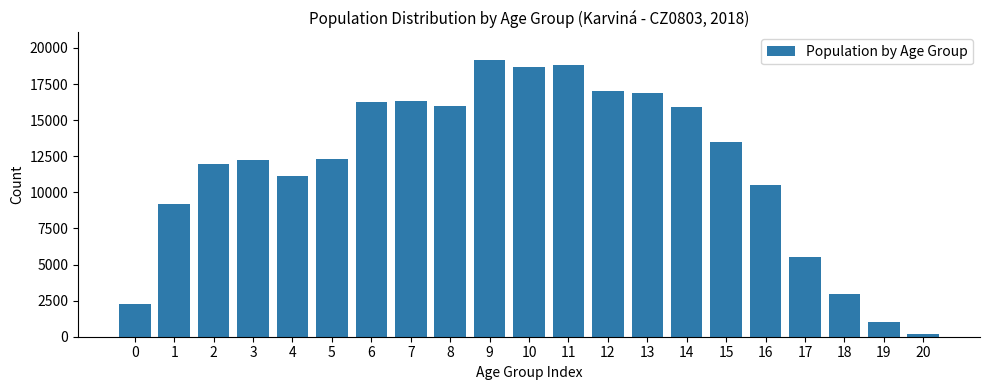

What is the greatest value displayed?

19161